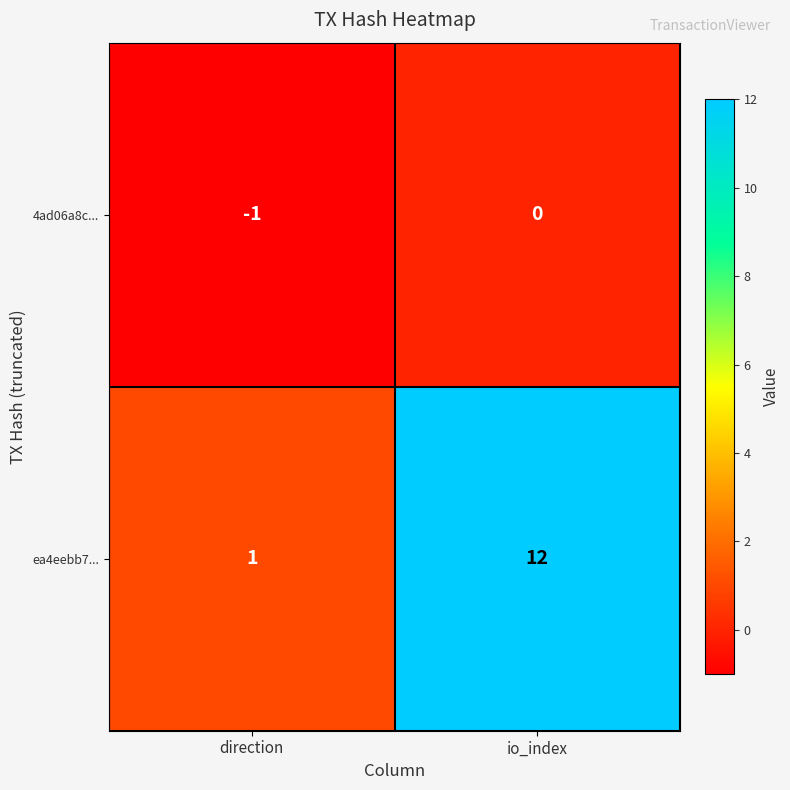

What is the smallest value displayed?

-1